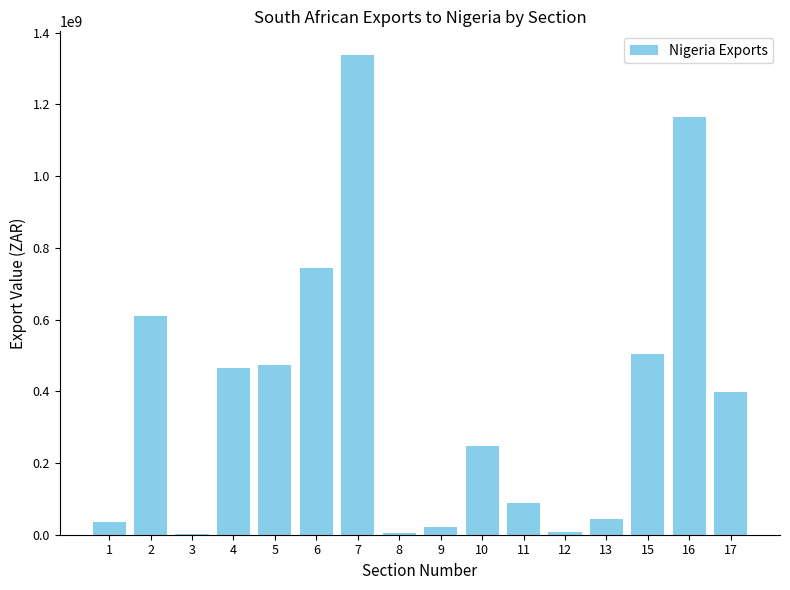

Approximately how many times larger is the value at 10 compared to 17?

0.6